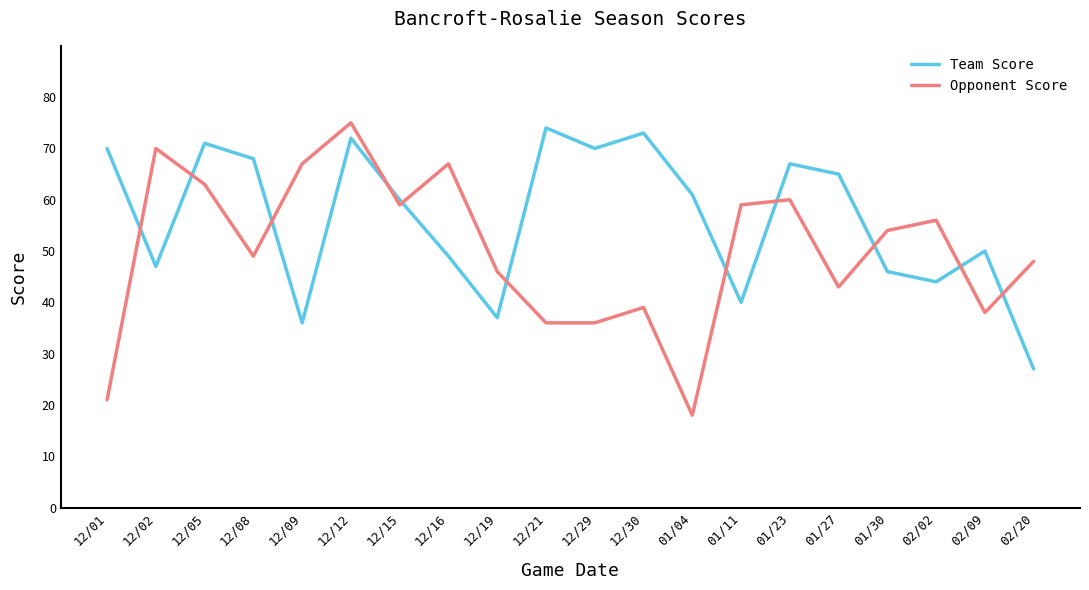

Where is the first local minimum for Opponent Score?

12/08